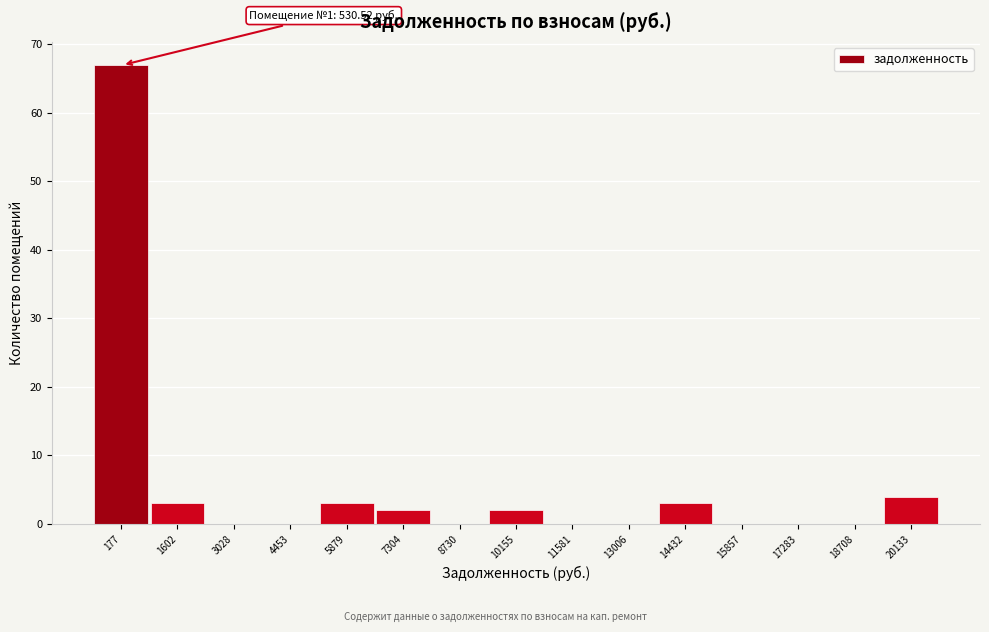

Reading left to right, extract all data points from this chart.

177=67	1602=3	3028=0	4453=0	5879=3	7304=2	8730=0	10155=2	11581=0	13006=0	14432=3	15857=0	17283=0	18708=0	20133=4